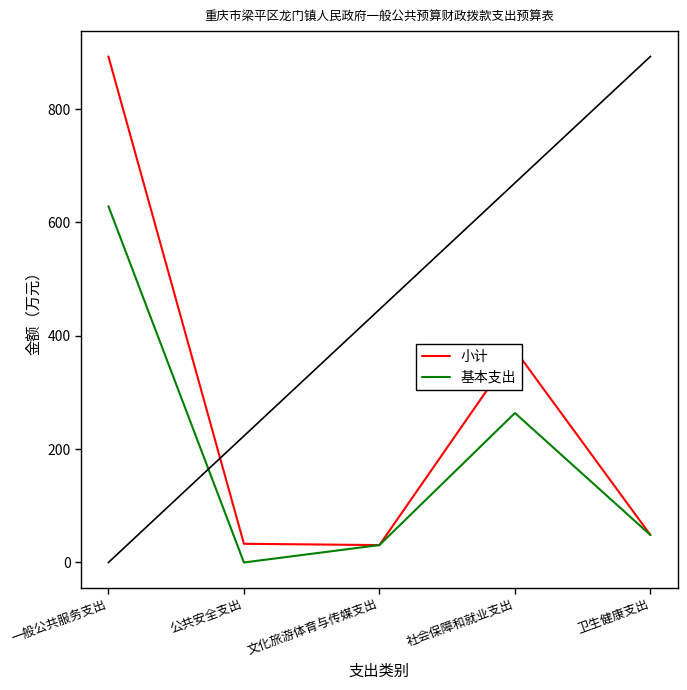

Between 公共安全支出 and 社会保障和就业支出, which series saw the biggest shift?

小计